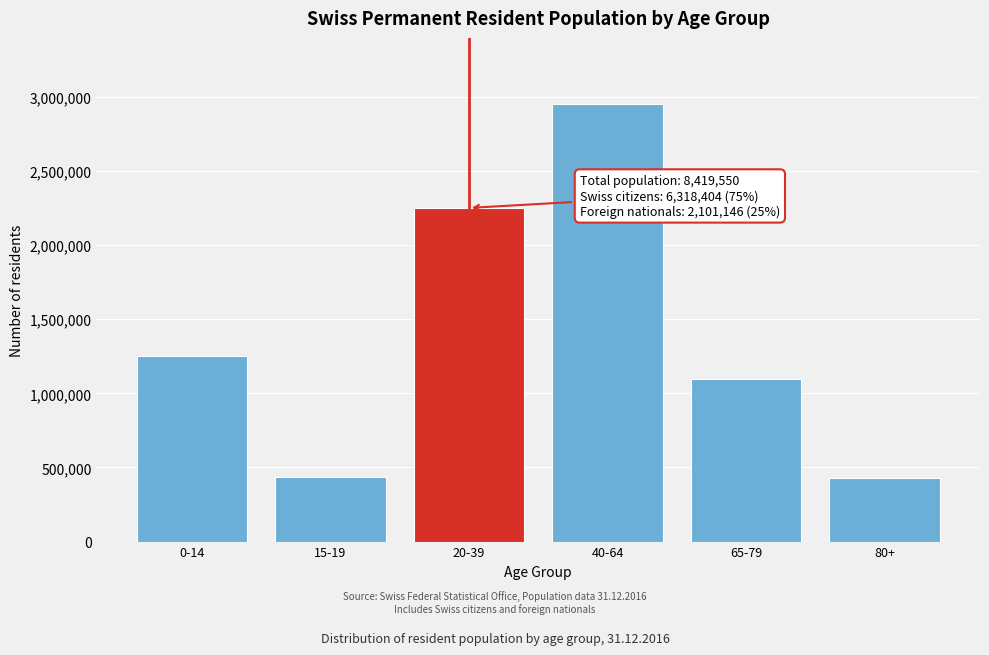

At which label is the value closest to 1690511?

0-14